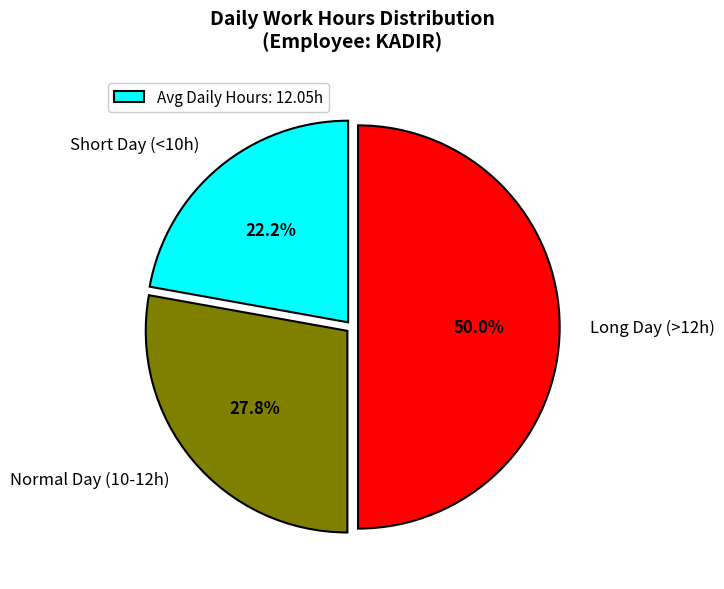

Does Short Day (<10h) represent more than half of the total?

No